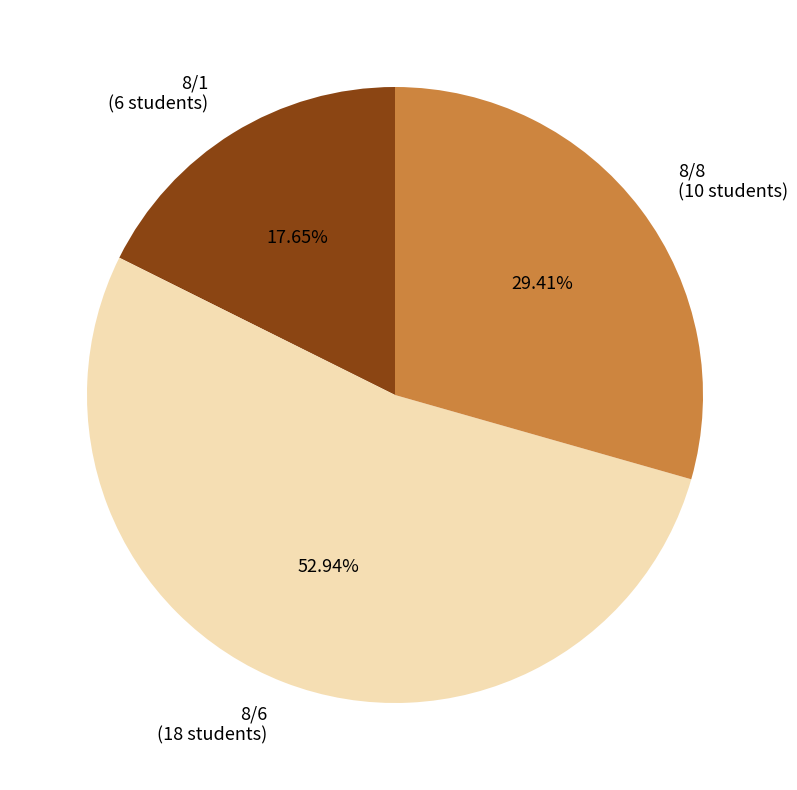

What is the total percentage of 8/1 and 8/6?

70.6%